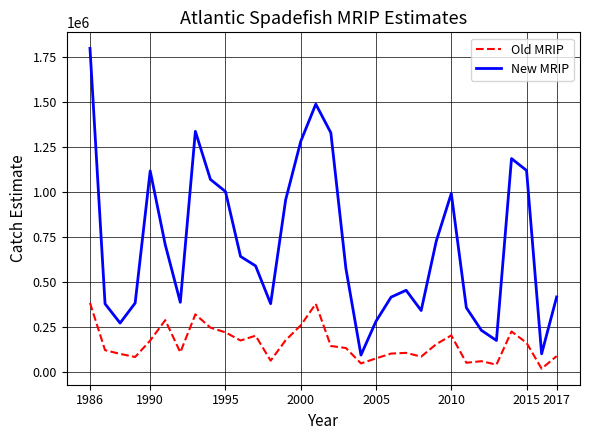

Which series has the largest total across all categories?

New MRIP